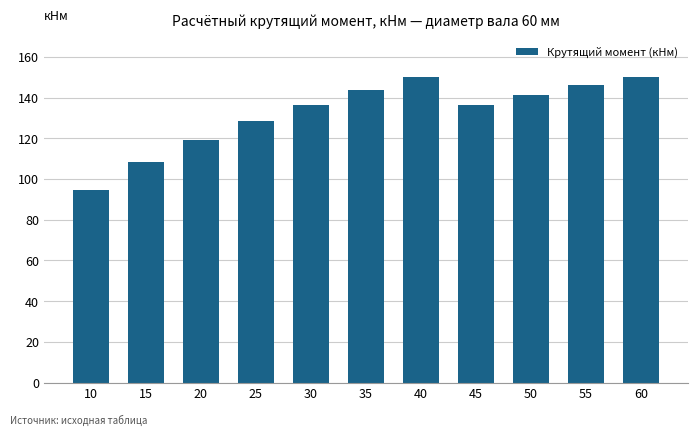

At which label is the value closest to 122?

20